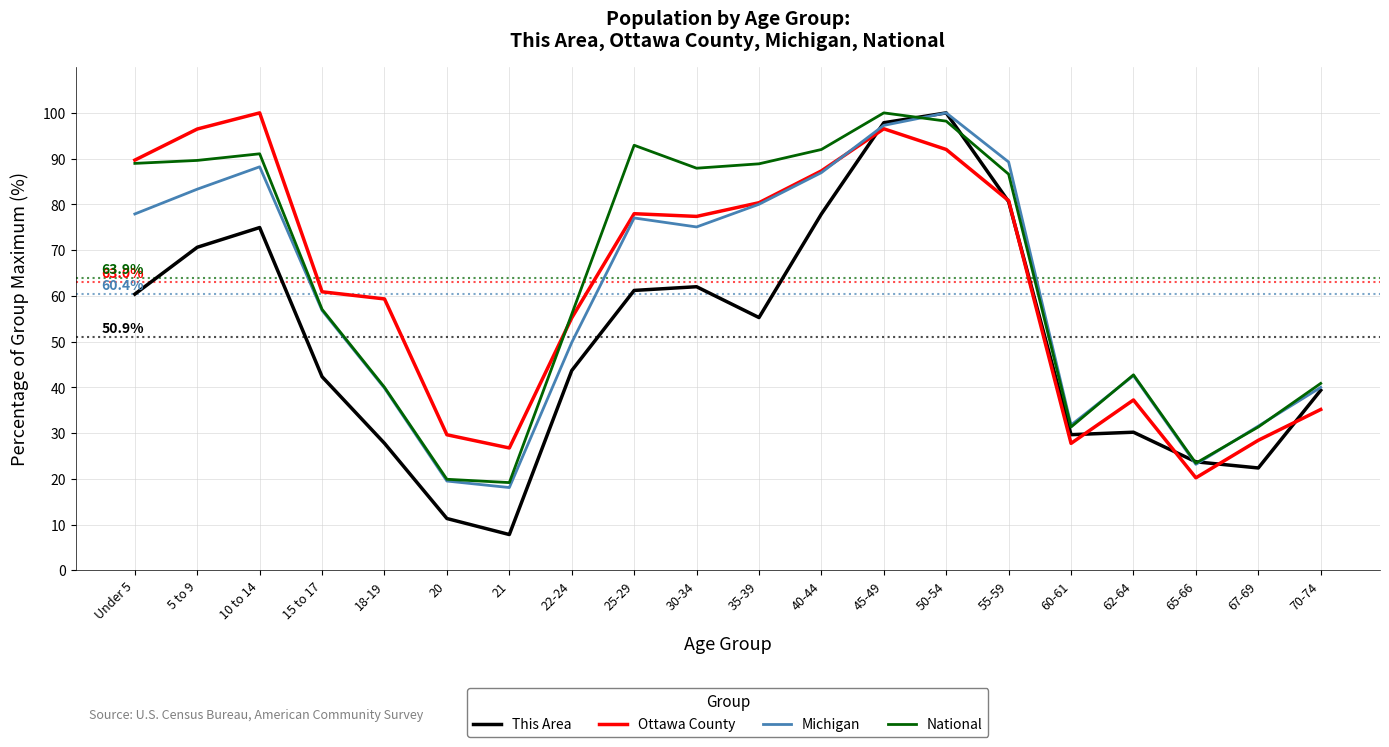

What position from the right is 45-49?

8